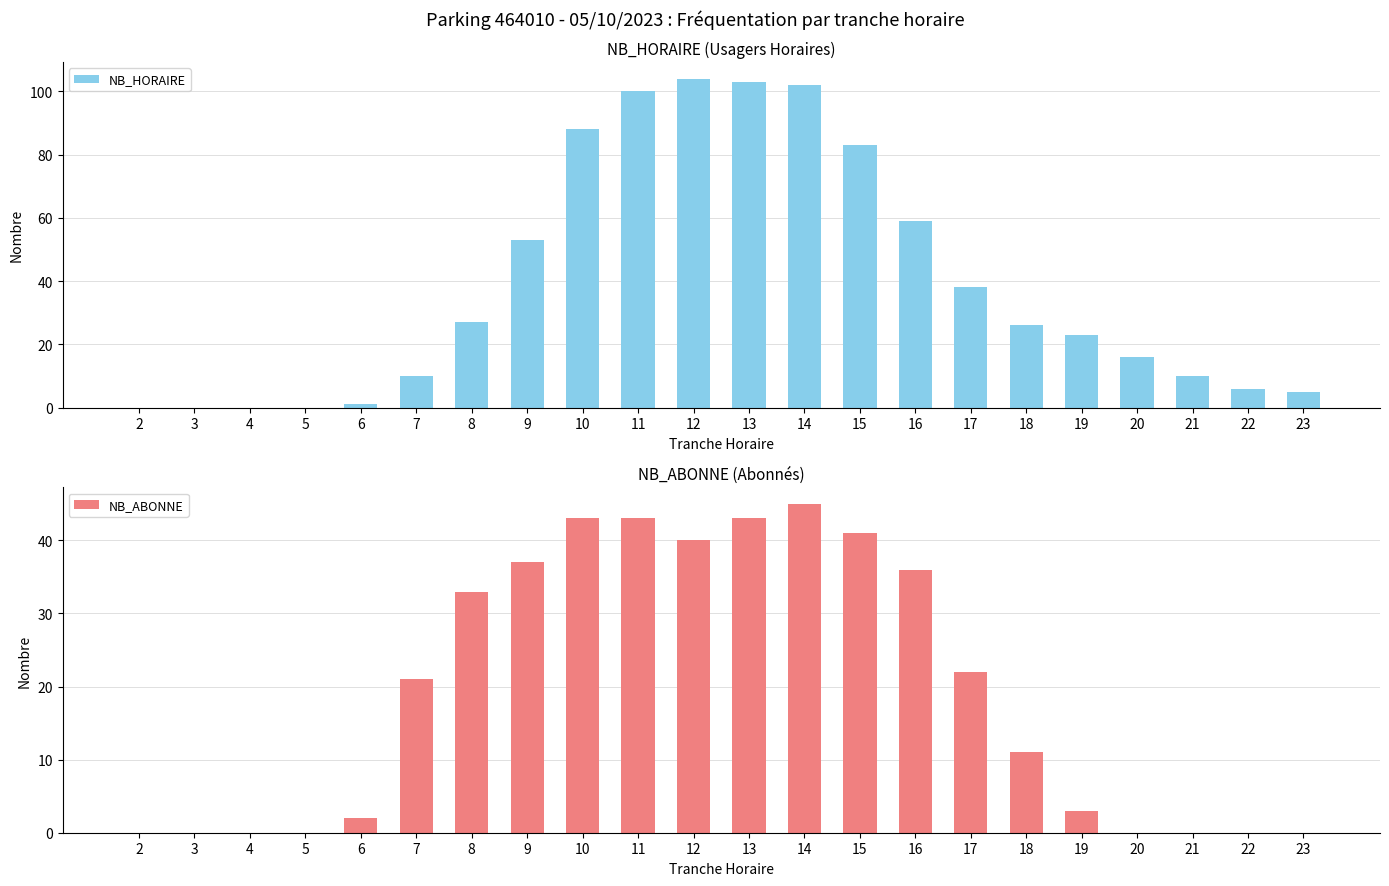

What is the sum of all NB_HORAIRE values?

854